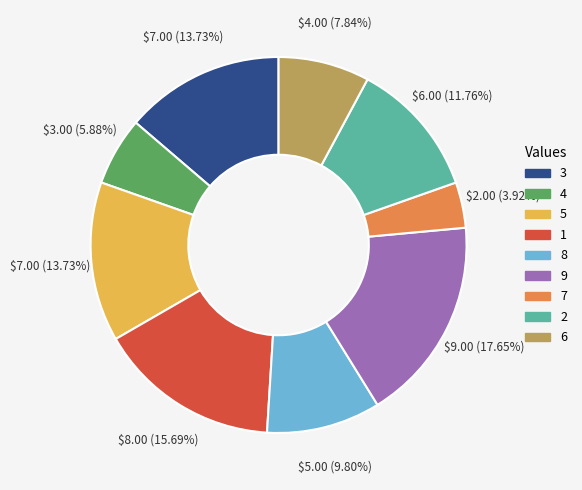

Do 1 and 3 together represent more than half of the pie?

No